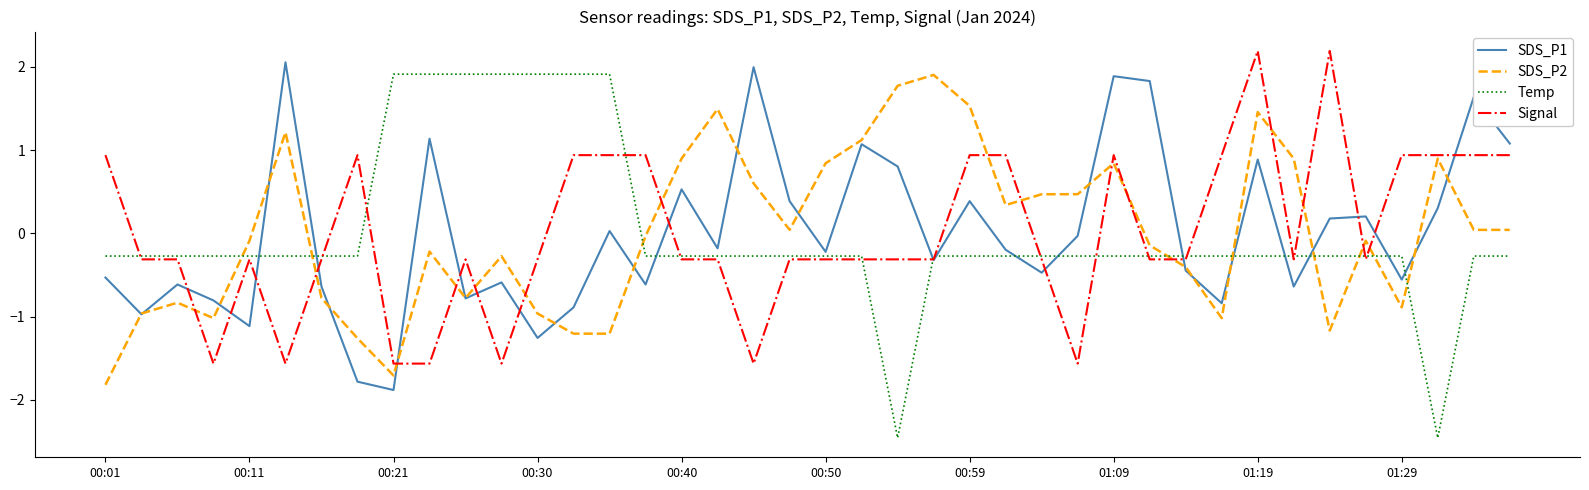

How many times do SDS_P1 and Temp cross each other?

13